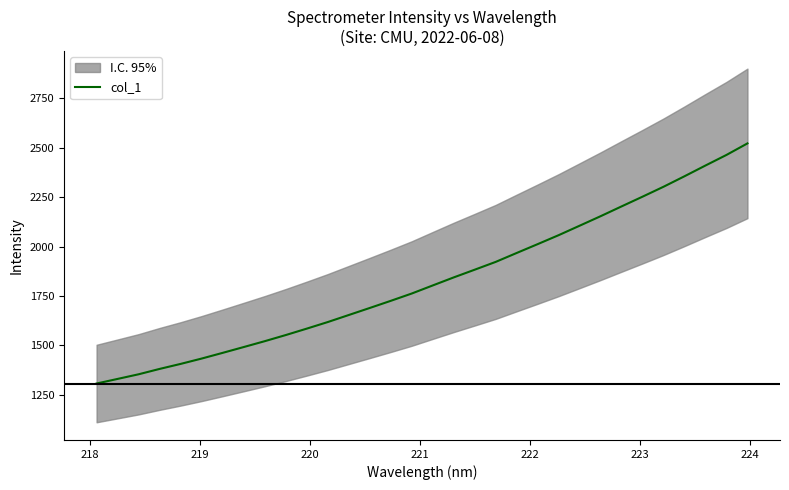

What is the average value?

1829.0